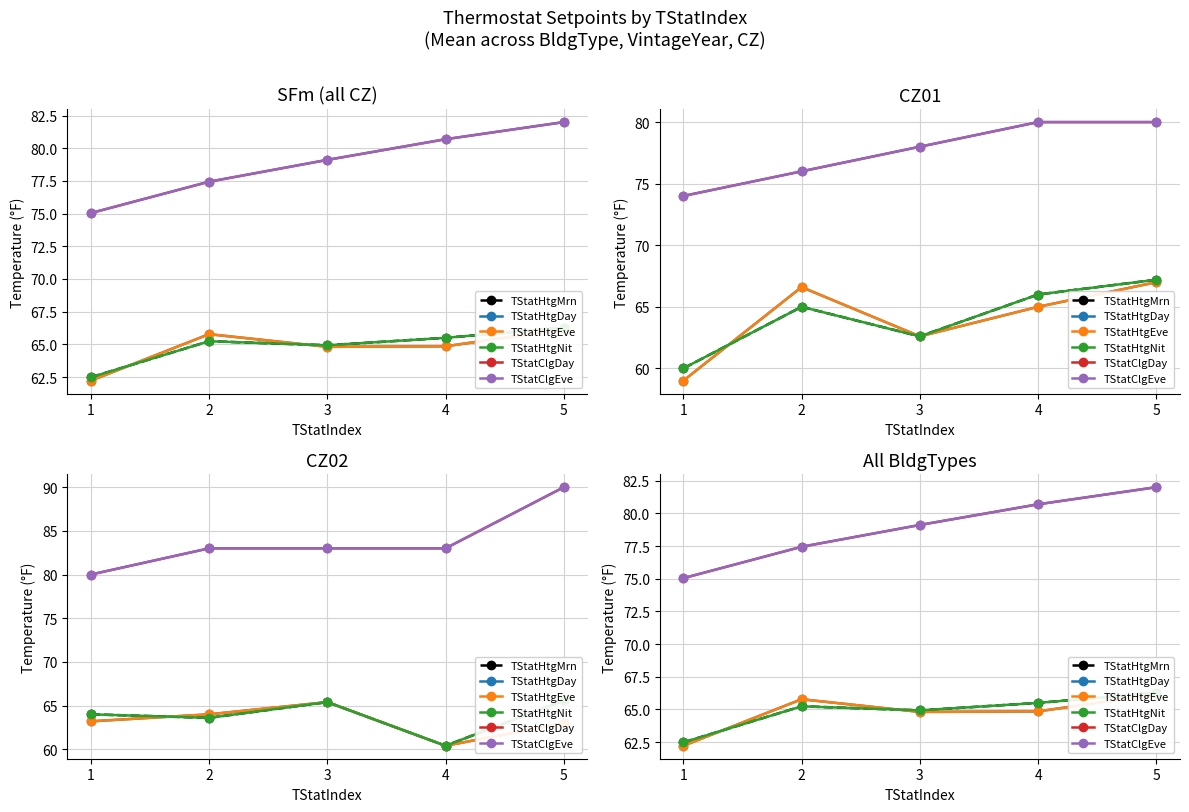

The TStatClgDay series shows 79.1 at 3. True or false?

True